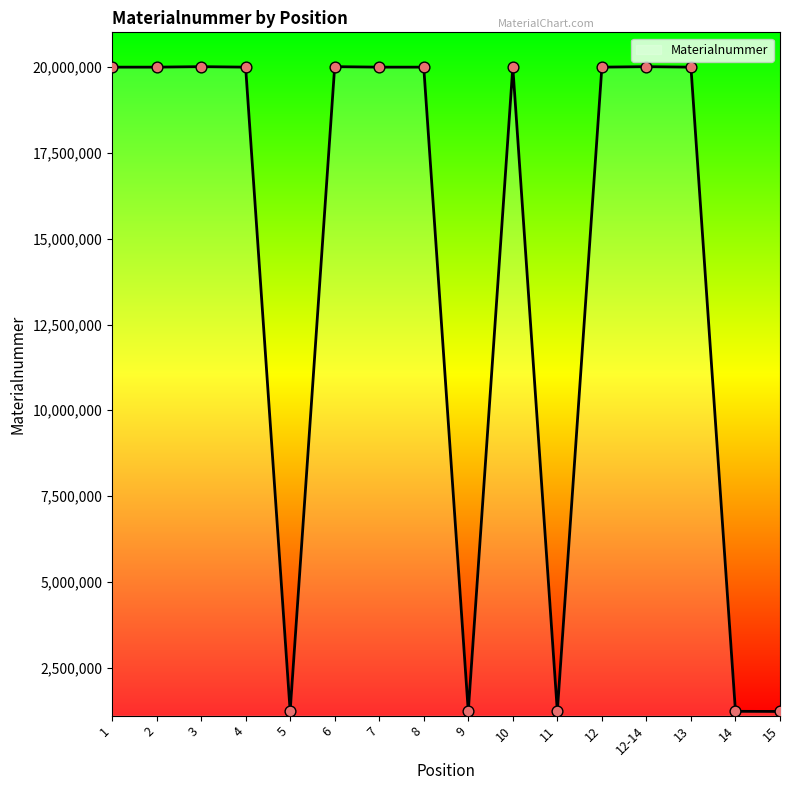

What is the change in value from 9 to 10?

+18780573